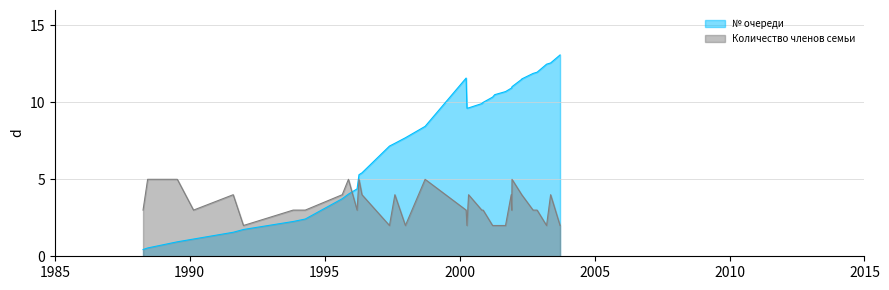

What is the label of the 8th point from the right?

2002